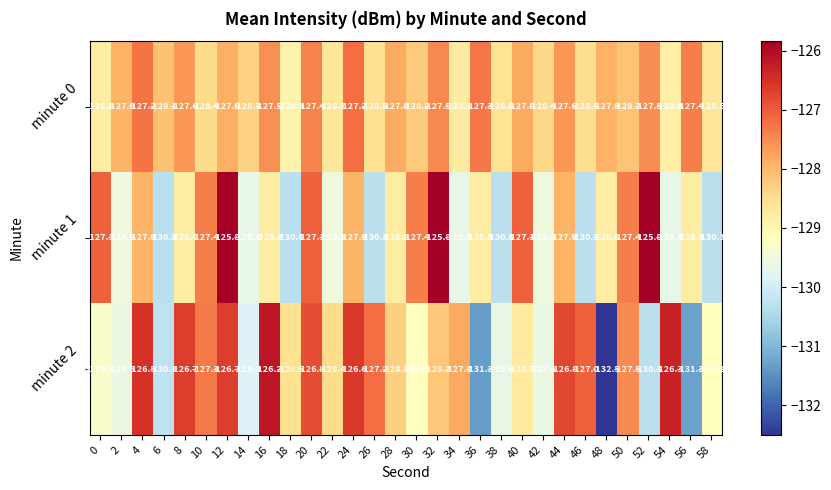

At which category does the chart reach its minimum across all series?

48